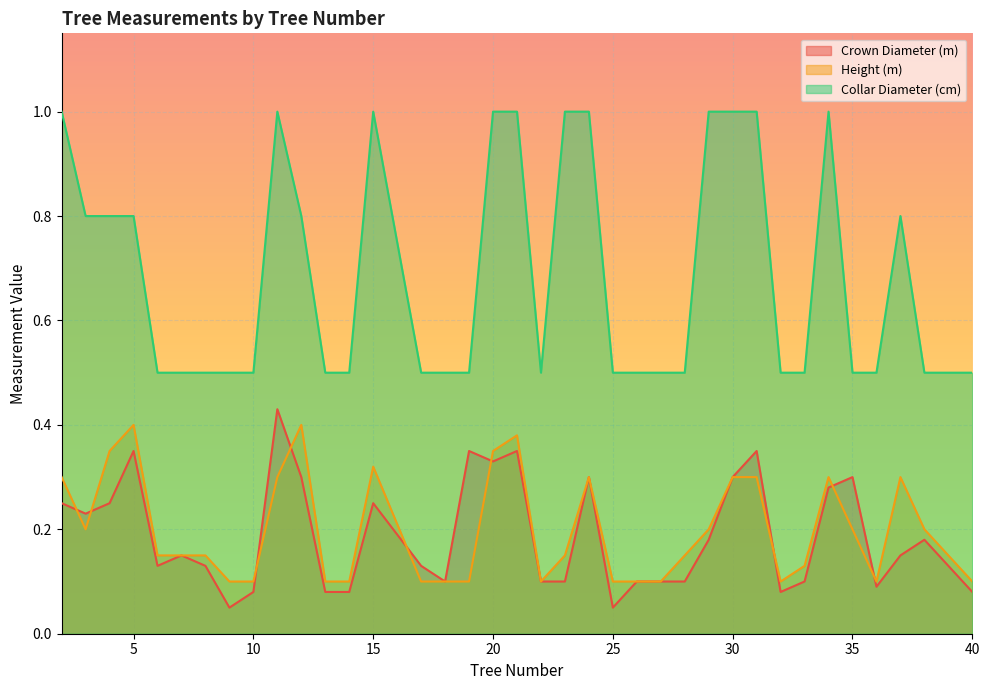

What are all the series names shown in the legend?

Crown Diameter (m), Height (m), Collar Diameter (cm)